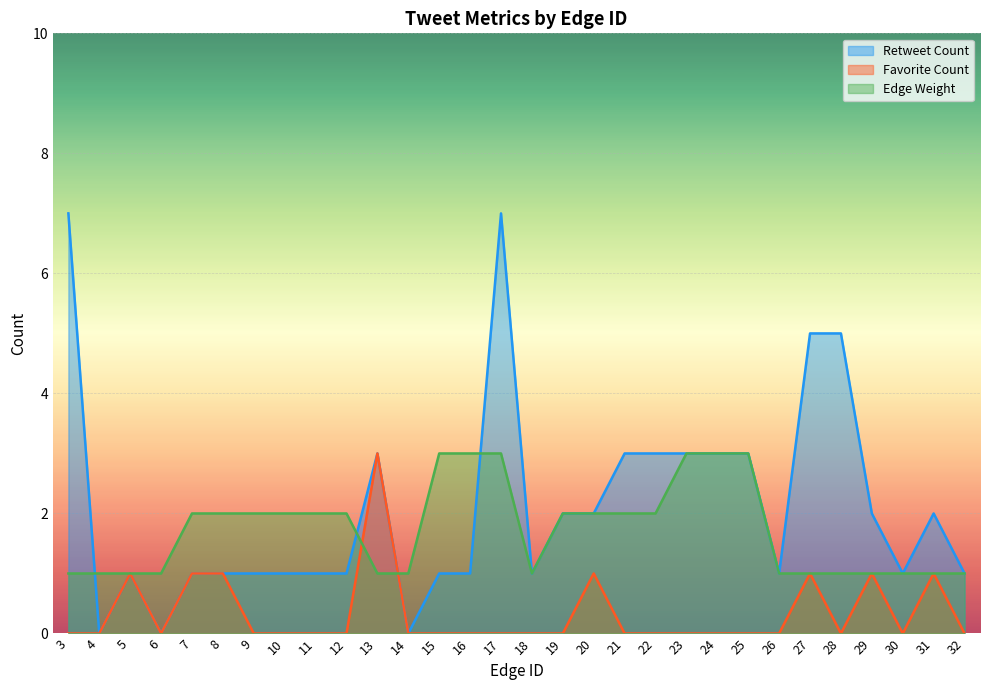

List the series in order of their overall mean, lowest first.

Favorite Count, Edge Weight, Retweet Count